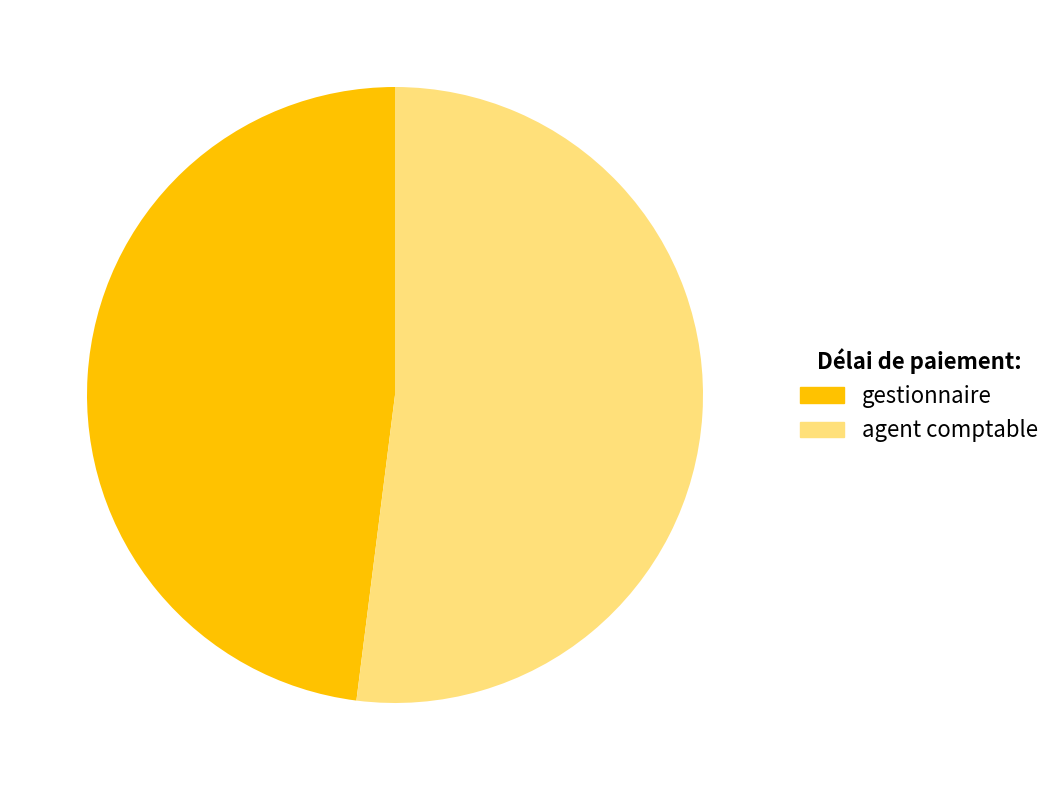

Combined, do gestionnaire and agent comptable account for over 50%?

Yes